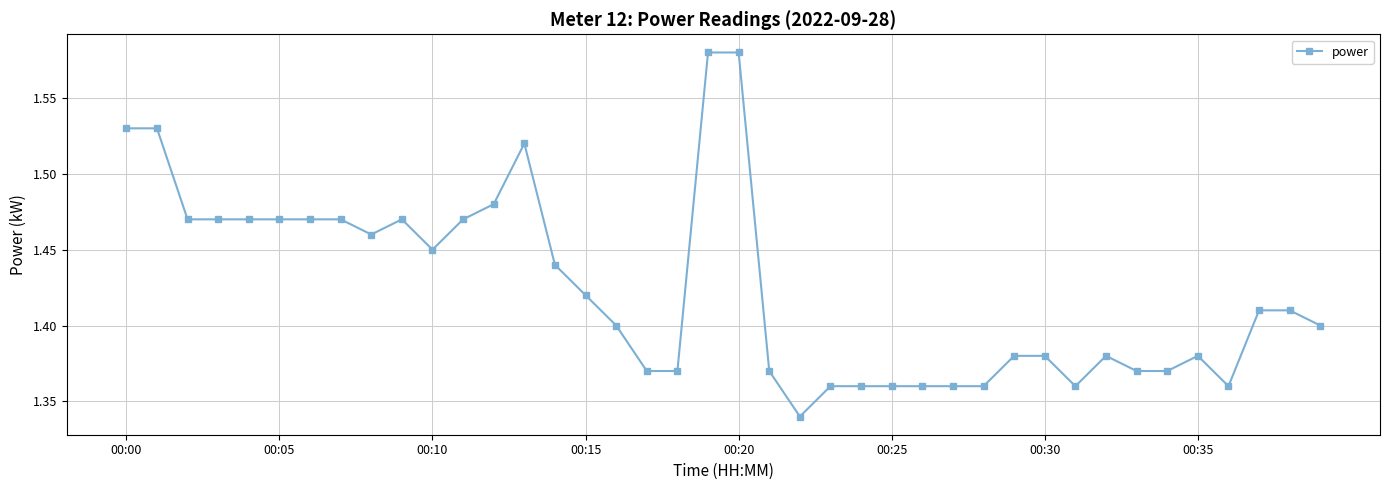

How many values are between 1 and 2?

40